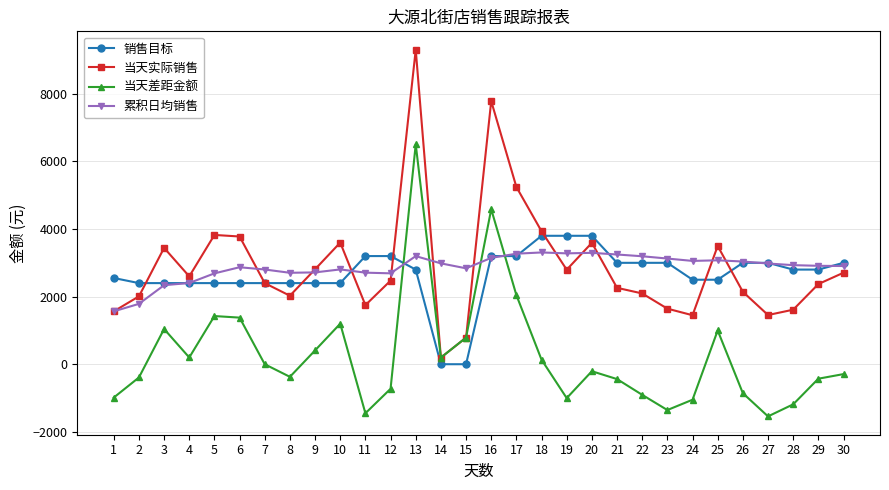

List the series in order of their peak value, lowest first.

累积日均销售, 销售目标, 当天差距金额, 当天实际销售